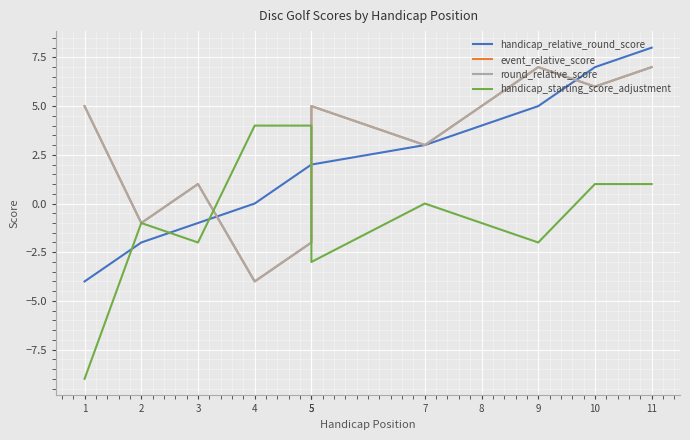

At 5, list the series in order from largest to smallest.

handicap_starting_score_adjustment, handicap_relative_round_score, event_relative_score, round_relative_score